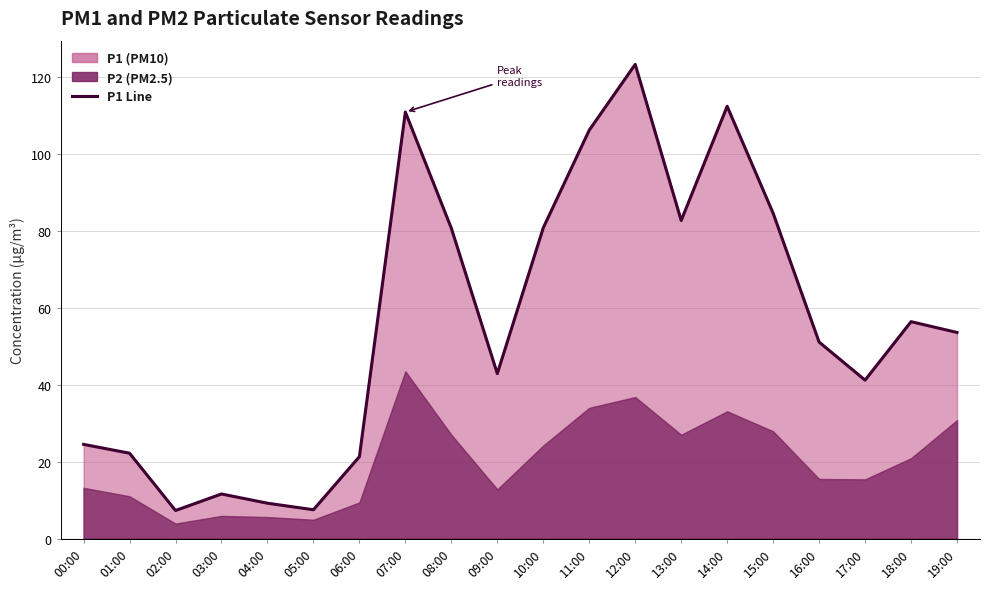

What is the greatest value displayed?

123.3